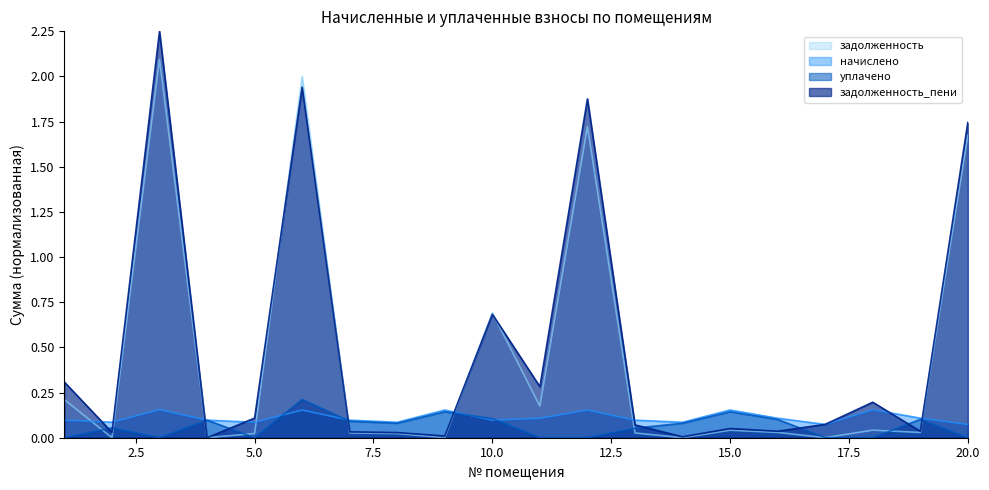

List the series in order of their peak value, lowest first.

начислено, уплачено, задолженность, задолженность_пени